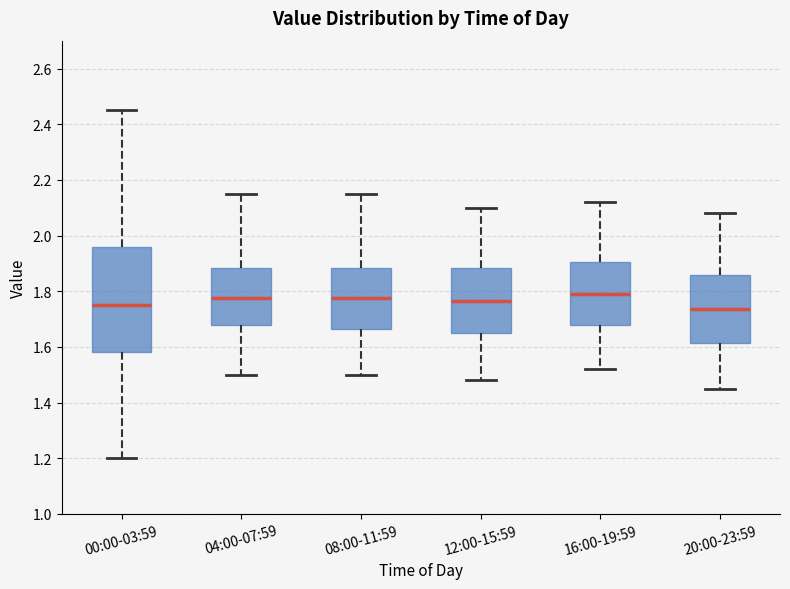

Reading left to right, transcribe this box plot: for each box, give where its median line is, the range the box spans, and where its two whiskers end, as read against the y-axis. The values are not printed on the chart, so give them approximately, as read against the axis.

00:00-03:59: median 1.76, box 1.58 to 1.96, whiskers 1.20 to 2.46
04:00-07:59: median 1.78, box 1.68 to 1.88, whiskers 1.50 to 2.16
08:00-11:59: median 1.78, box 1.66 to 1.88, whiskers 1.50 to 2.16
12:00-15:59: median 1.76, box 1.66 to 1.88, whiskers 1.48 to 2.10
16:00-19:59: median 1.80, box 1.68 to 1.90, whiskers 1.52 to 2.12
20:00-23:59: median 1.74, box 1.62 to 1.86, whiskers 1.46 to 2.08